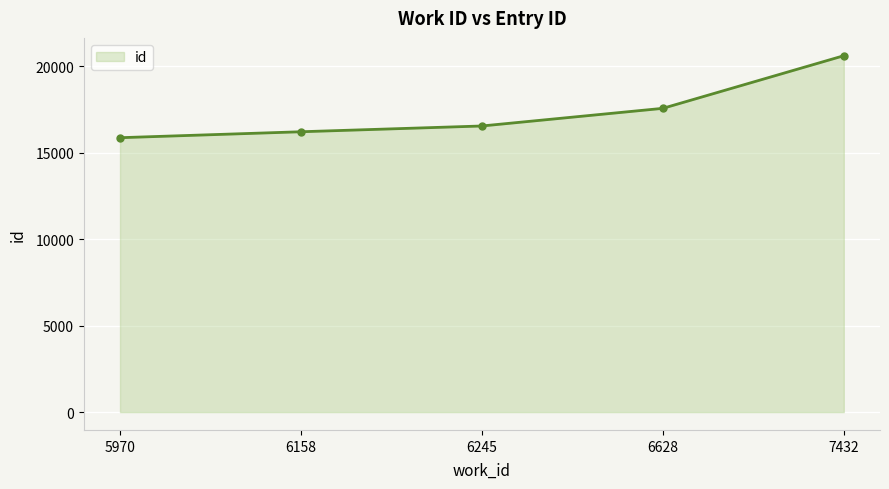

Does the chart display data point markers on the line(s)?

Yes